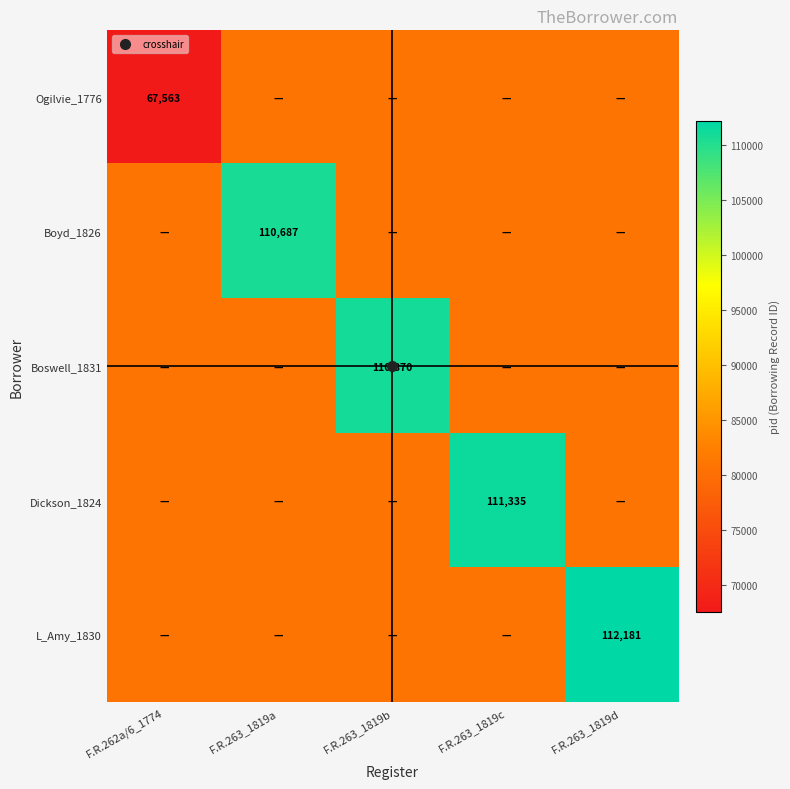

The L_Amy_1830 series shows 112181.0 at F.R.263_1819d. True or false?

True